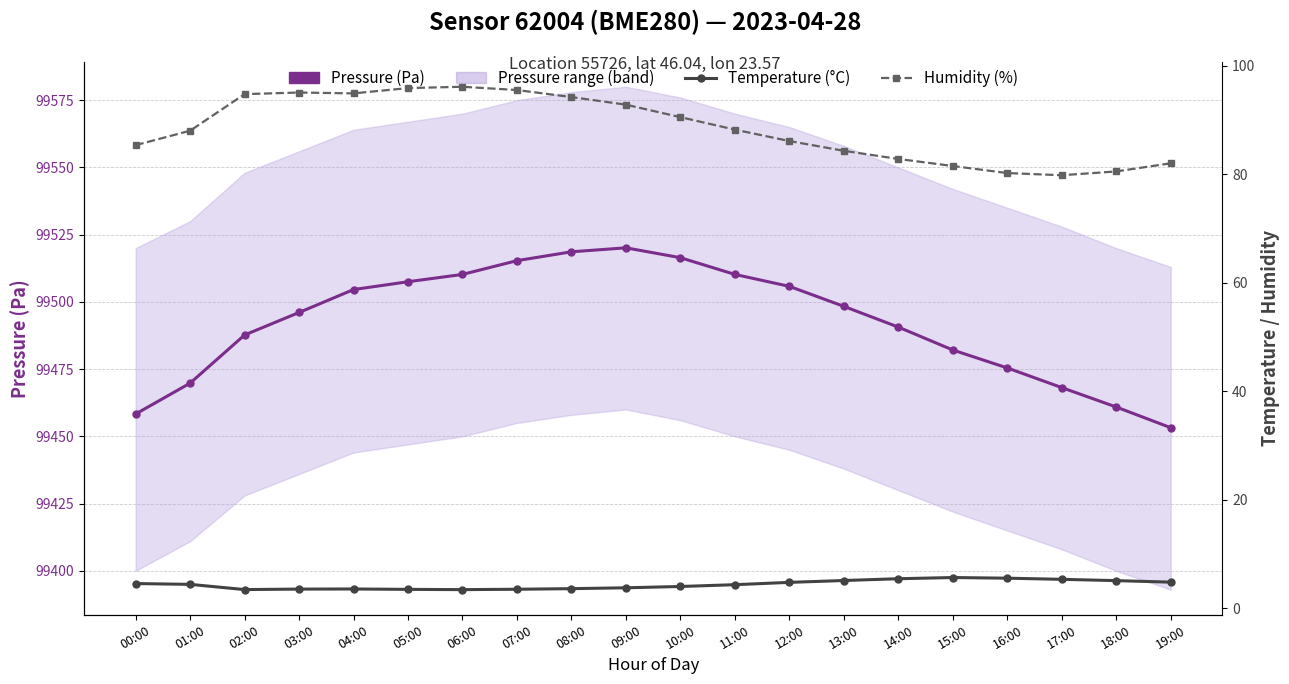

List the labels in order of Temperature (°C) value, largest first.

15:00, 16:00, 14:00, 17:00, 13:00, 18:00, 19:00, 12:00, 00:00, 01:00, 11:00, 10:00, 09:00, 08:00, 04:00, 03:00, 07:00, 05:00, 02:00, 06:00